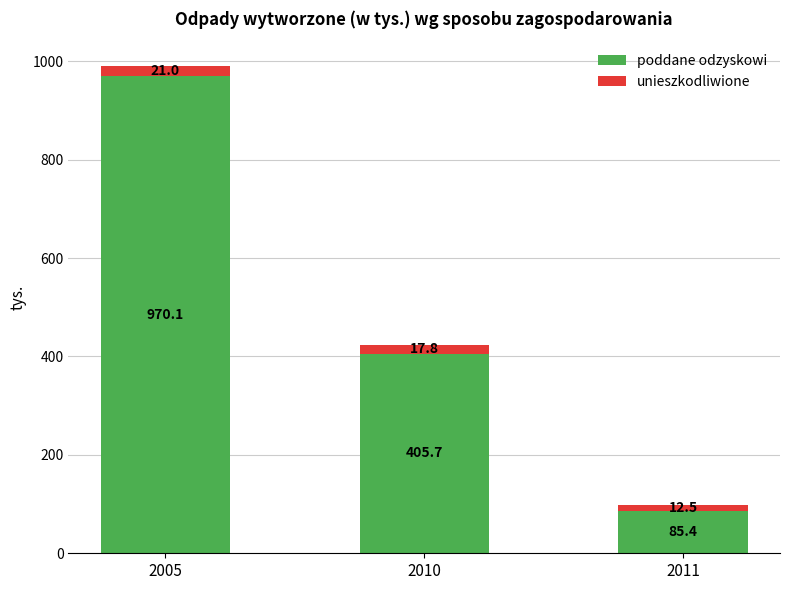

Count the number of data series in this chart.

2